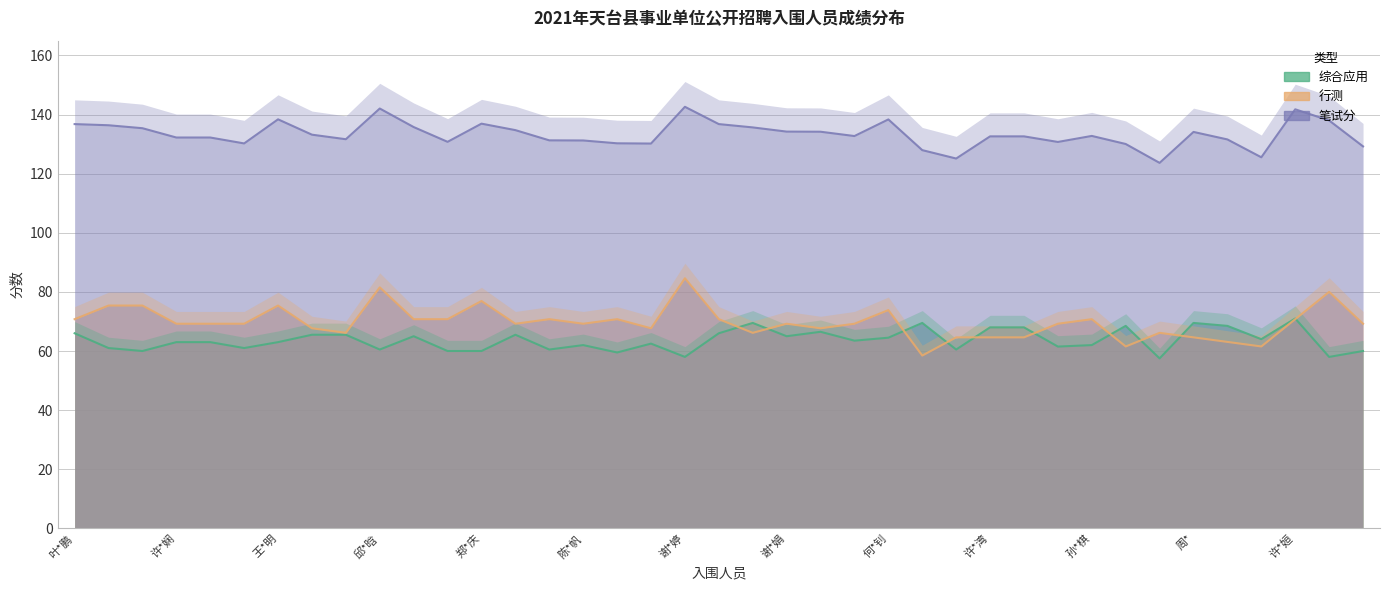

How many data points in 笔试分 are less than 132?

15